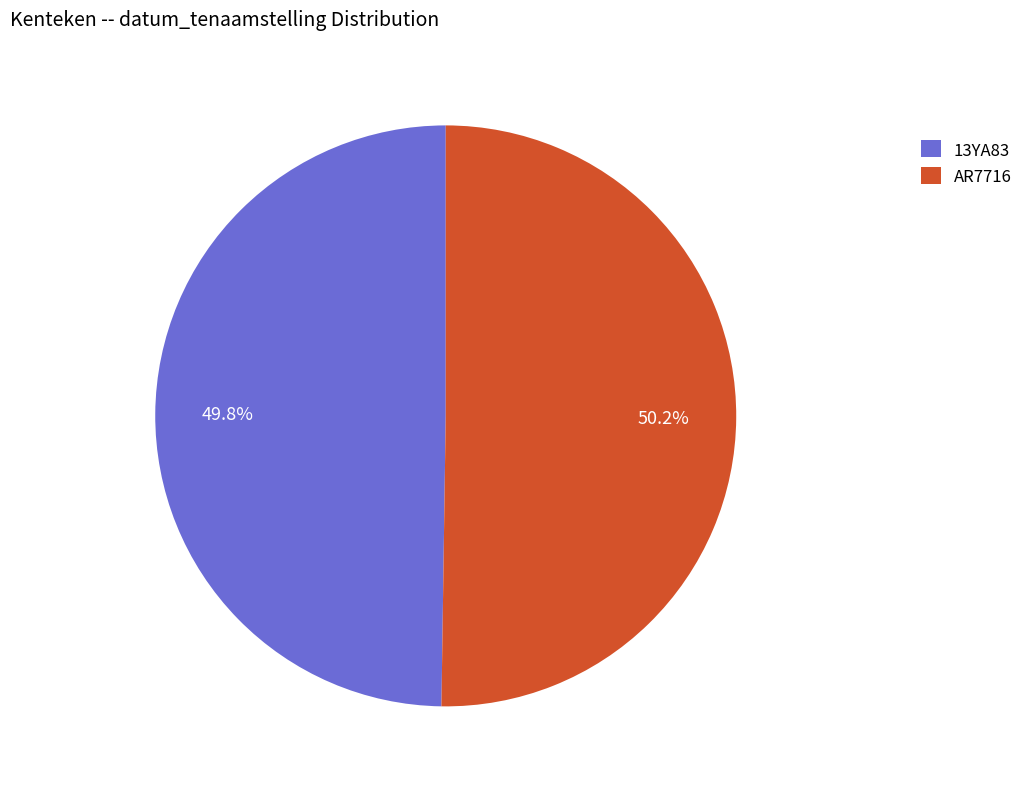

The 13YA83 slice represents 58% of the pie. True or false?

False